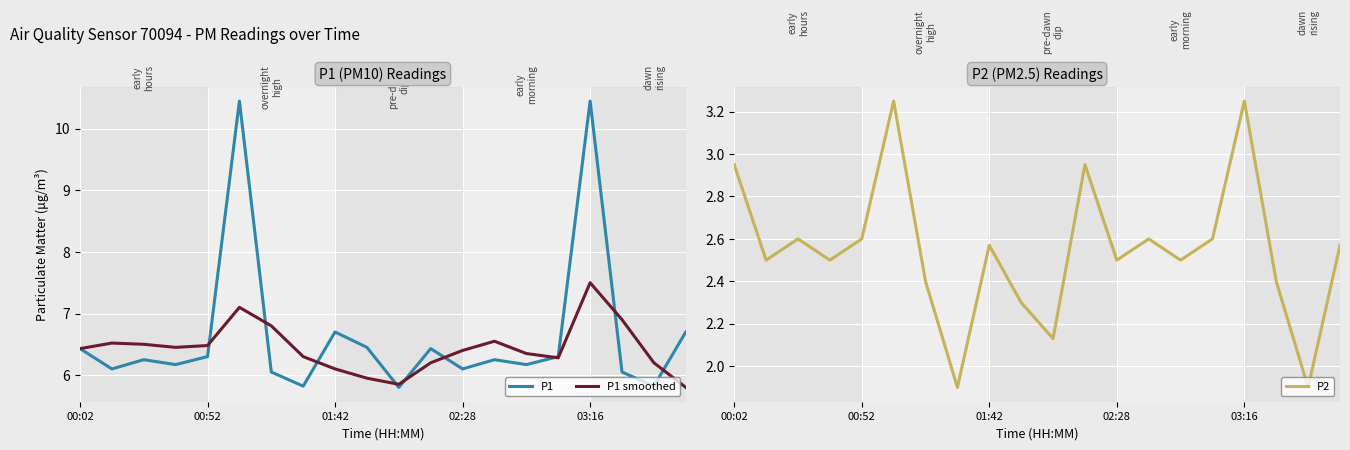

True or false: P1 smoothed and P1 intersect in this chart.

True